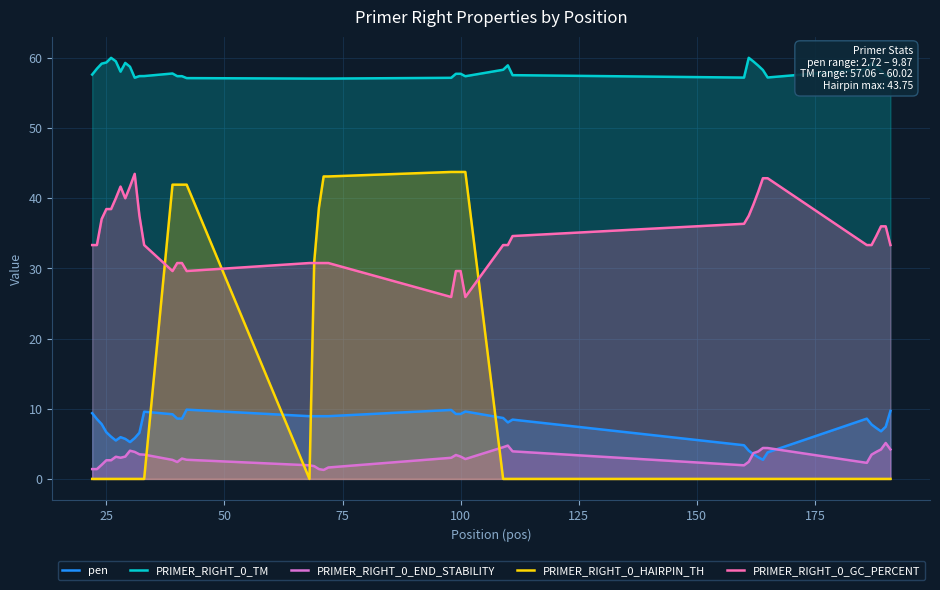

True or false: PRIMER_RIGHT_0_TM and PRIMER_RIGHT_0_HAIRPIN_TH cross at least once.

False